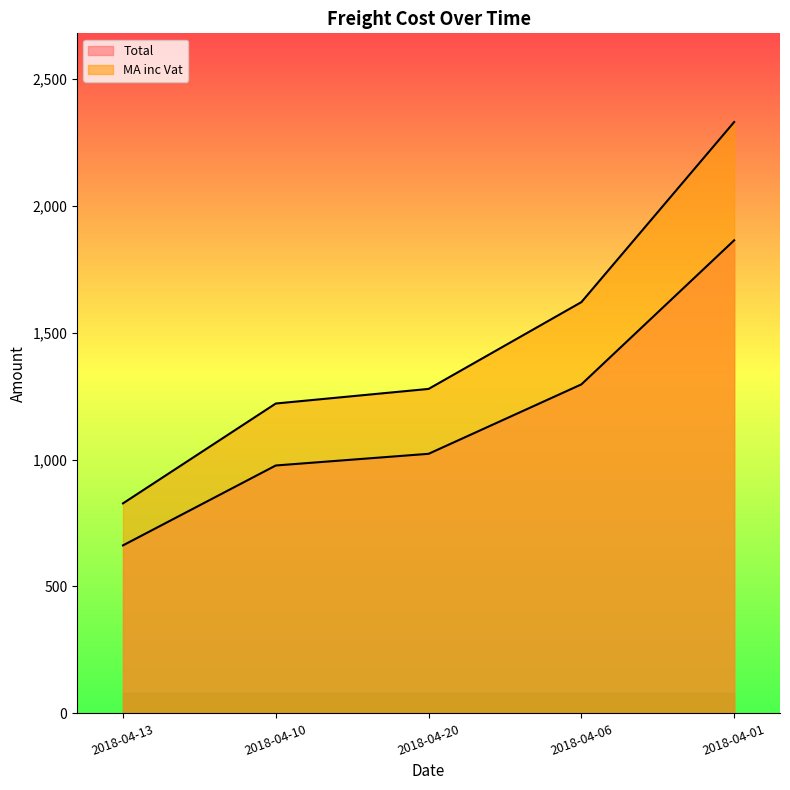

True or false: MA inc Vat and Total cross at least once.

False